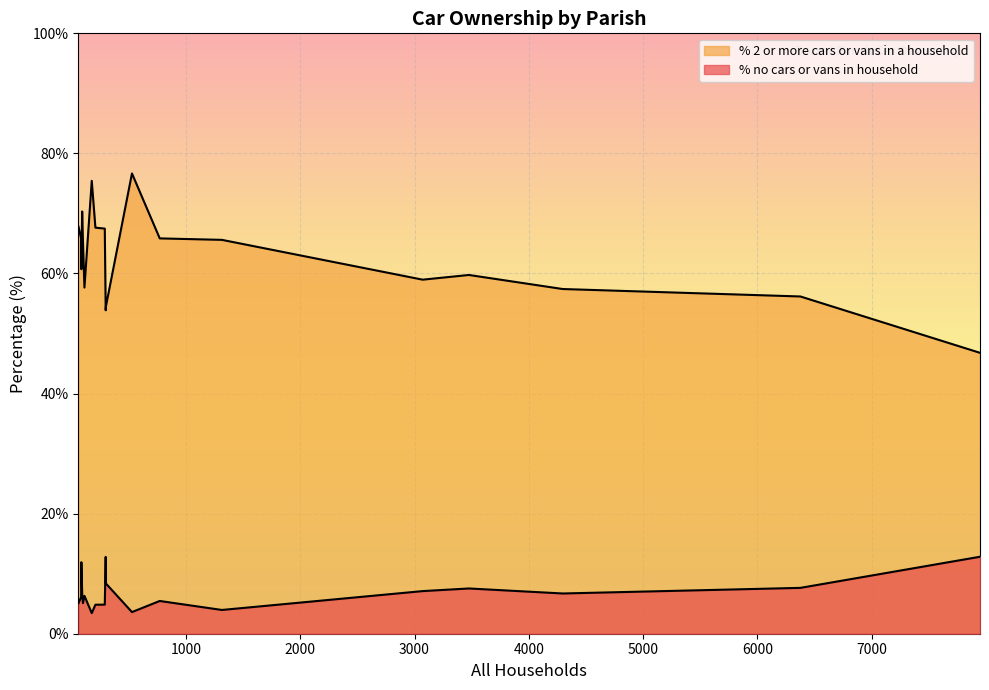

What is the sum of all % no cars or vans in household values?

130.2